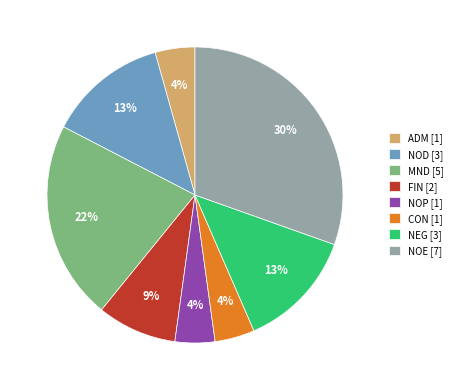

Do FIN [2] and NEG [3] together represent more than half of the pie?

No